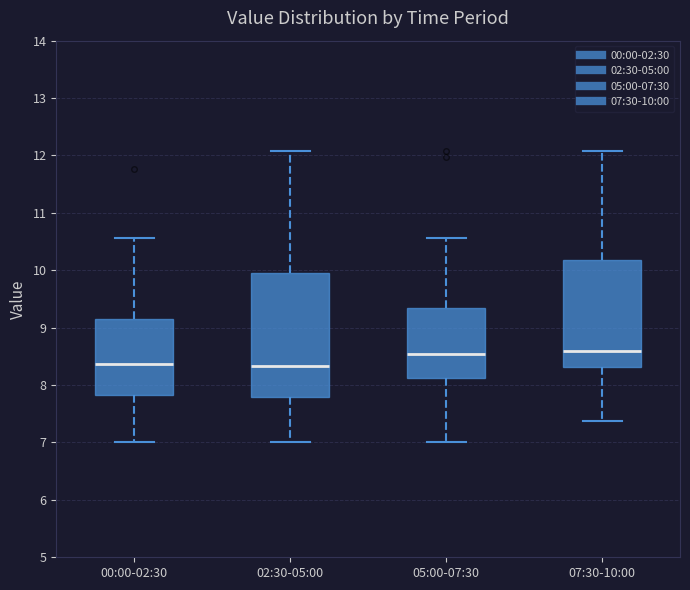

Reading left to right, transcribe this box plot: for each box, give where its median line is, the range the box spans, and where its two whiskers end, as read against the y-axis. The values are not printed on the chart, so give them approximately, as read against the axis.

00:00-02:30: median 8.4, box 7.8 to 9.1, whiskers 7.0 to 10.6
02:30-05:00: median 8.3, box 7.8 to 10.0, whiskers 7.0 to 12.1
05:00-07:30: median 8.6, box 8.1 to 9.3, whiskers 7.0 to 10.6
07:30-10:00: median 8.6, box 8.3 to 10.2, whiskers 7.4 to 12.1